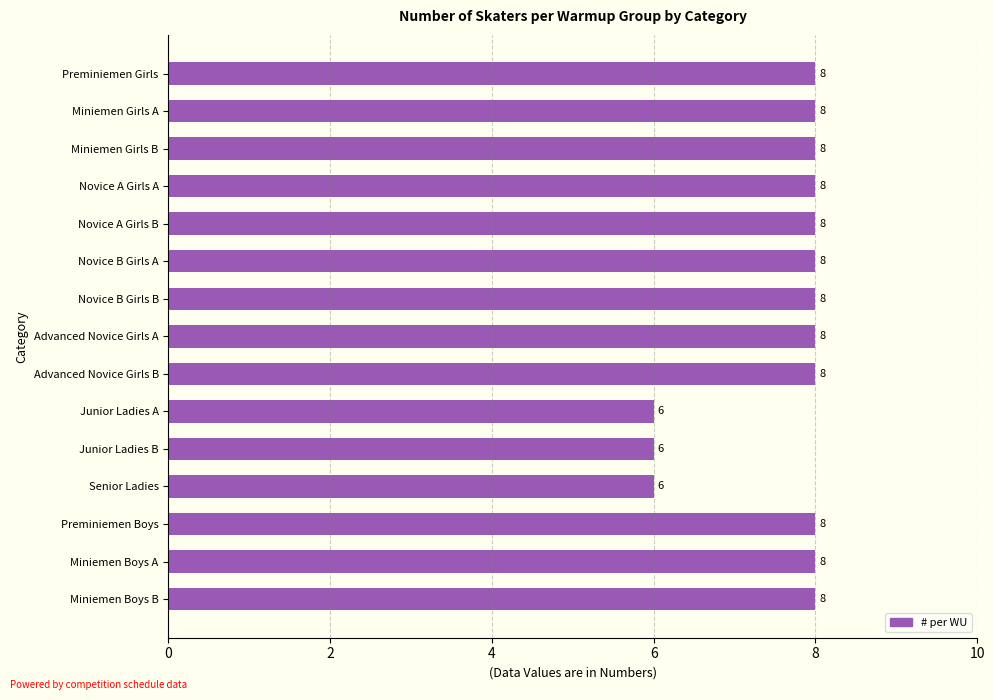

The chart shows a value of 11 at Novice A Girls B. True or false?

False